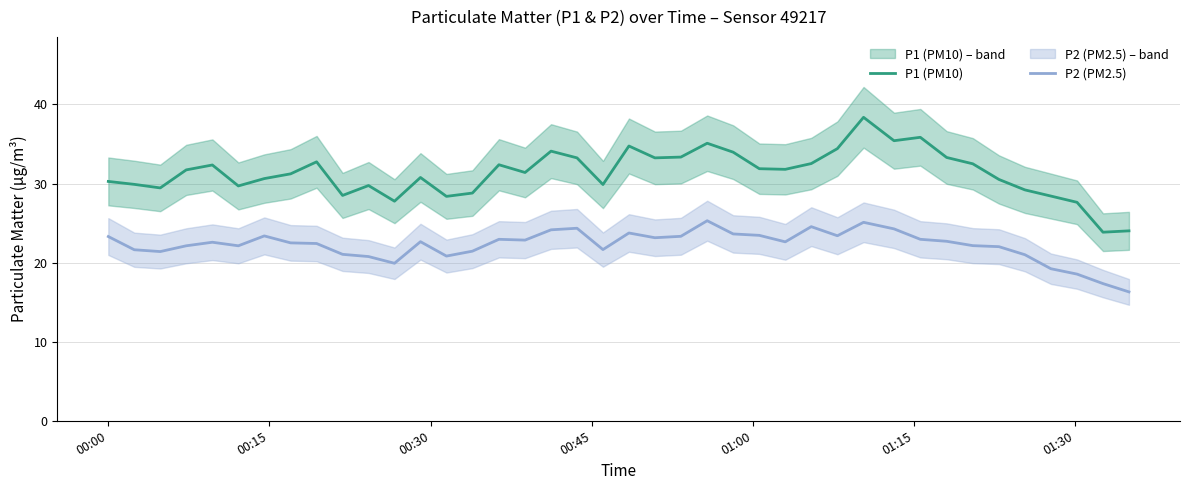

Which series has the largest range (max minus min)?

P1 (PM10)